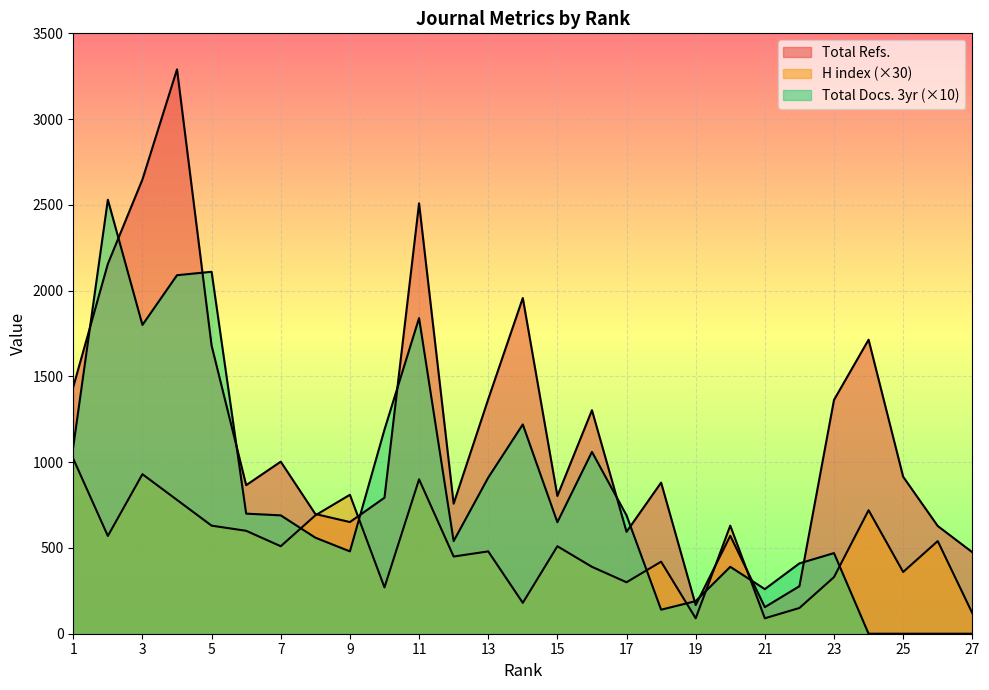

Between 6 and 24, which series saw the biggest shift?

Total Refs.